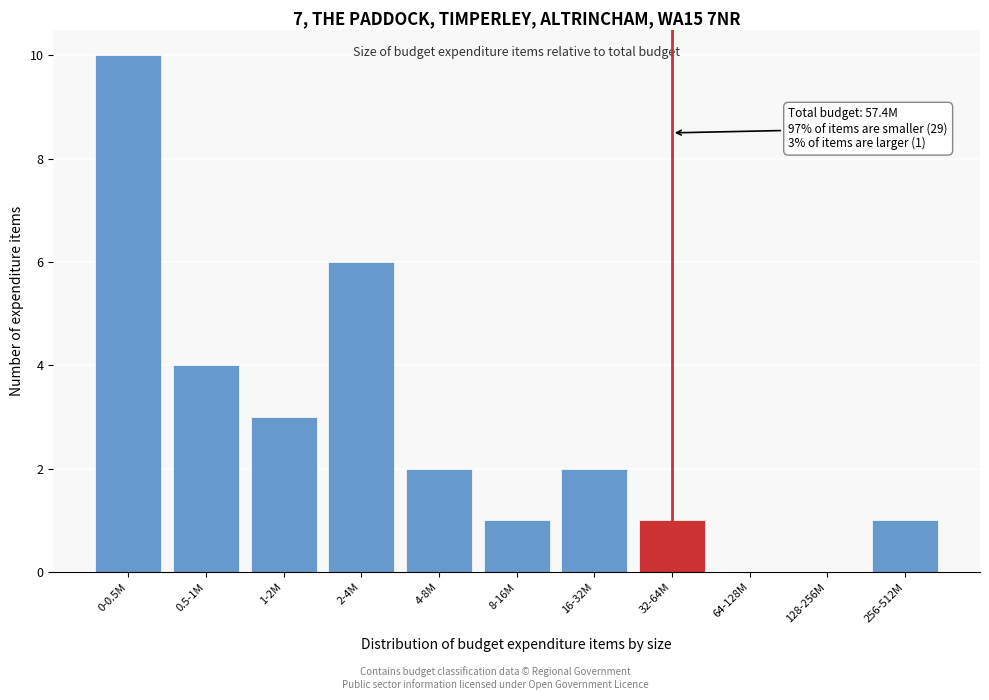

Reading left to right, what are all the values shown in this chart?

0-0.5M=10	0.5-1M=4	1-2M=3	2-4M=6	4-8M=2	8-16M=1	16-32M=2	32-64M=1	64-128M=0	128-256M=0	256-512M=1